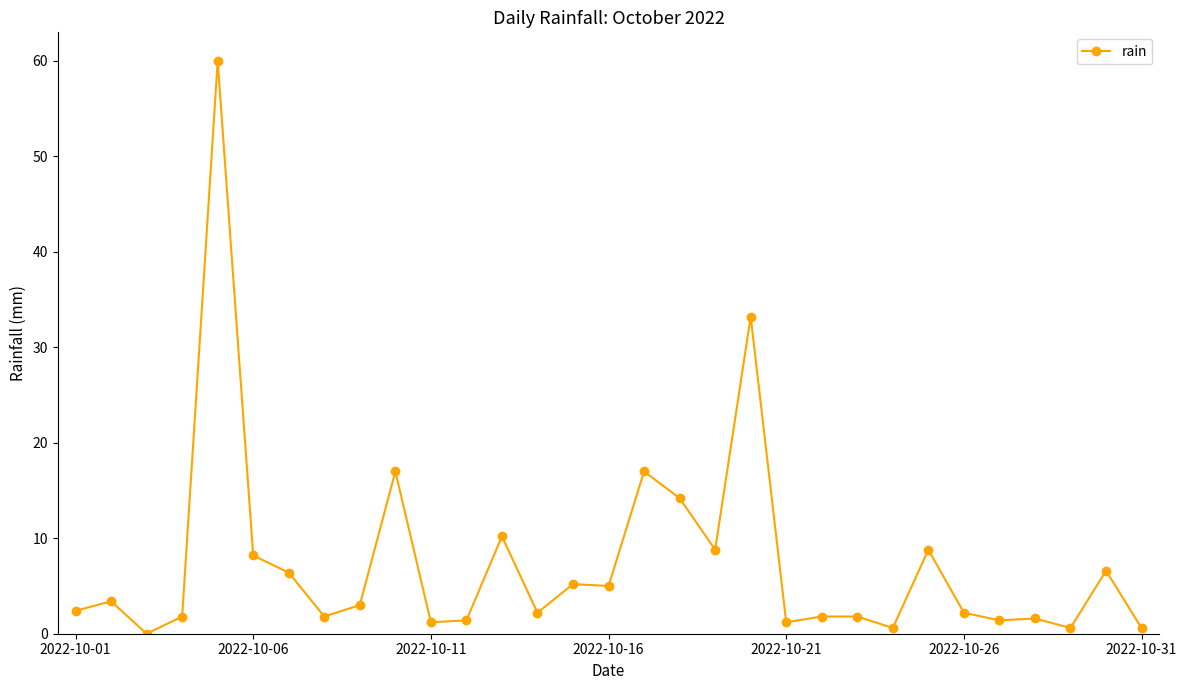

What is the maximum value shown in the chart?

60.0